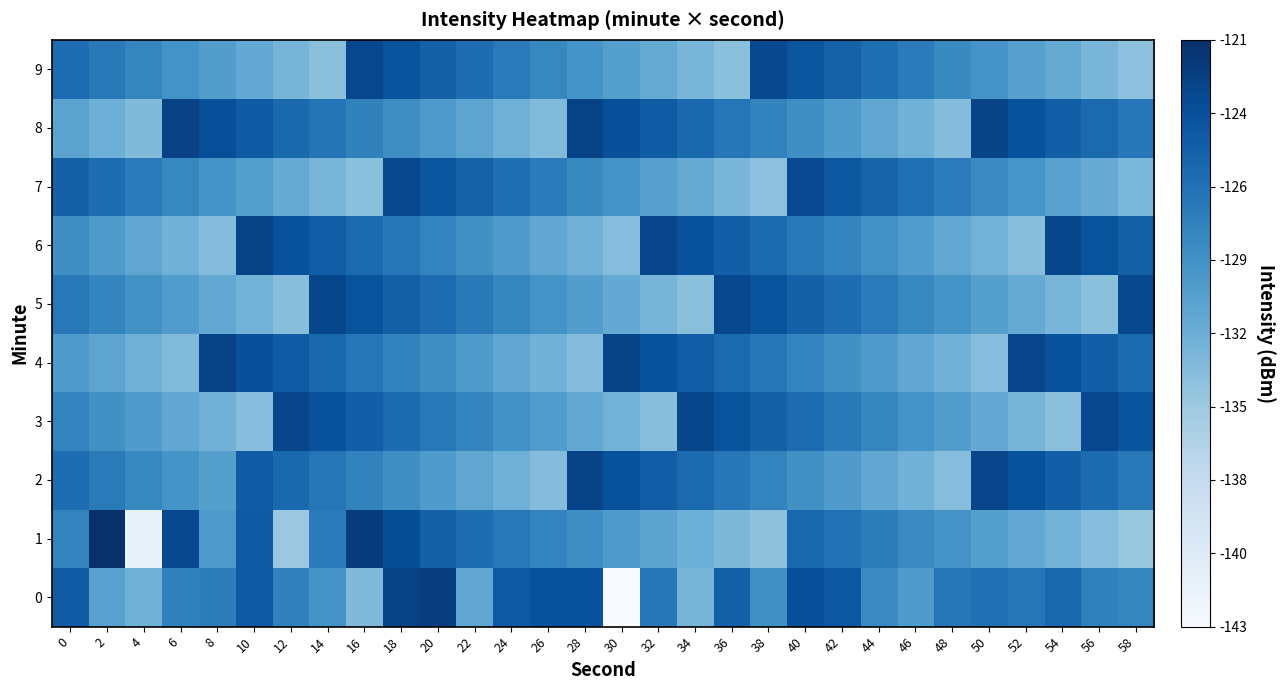

Count the number of data series in this chart.

10